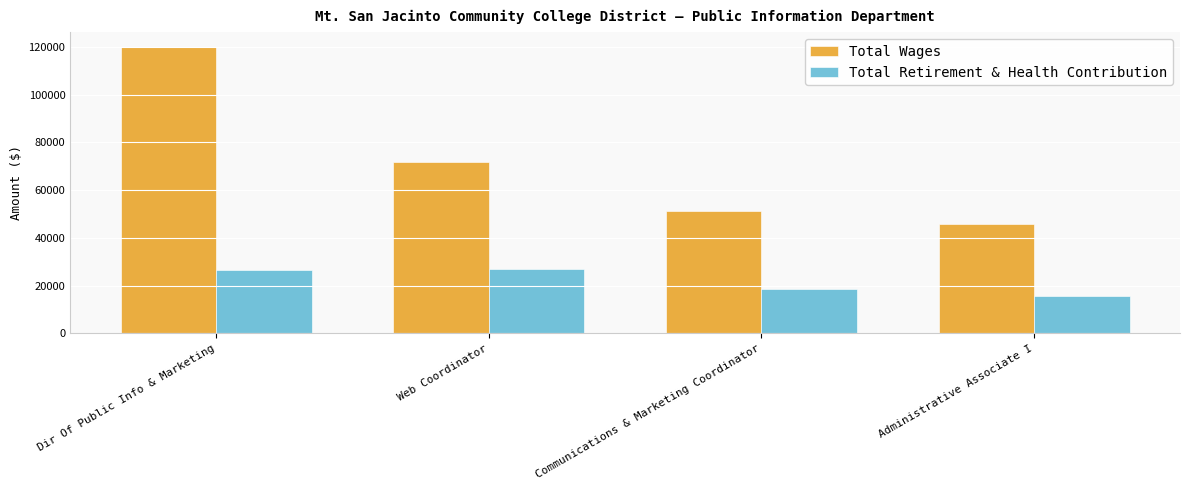

How many bars are there in each group?

2